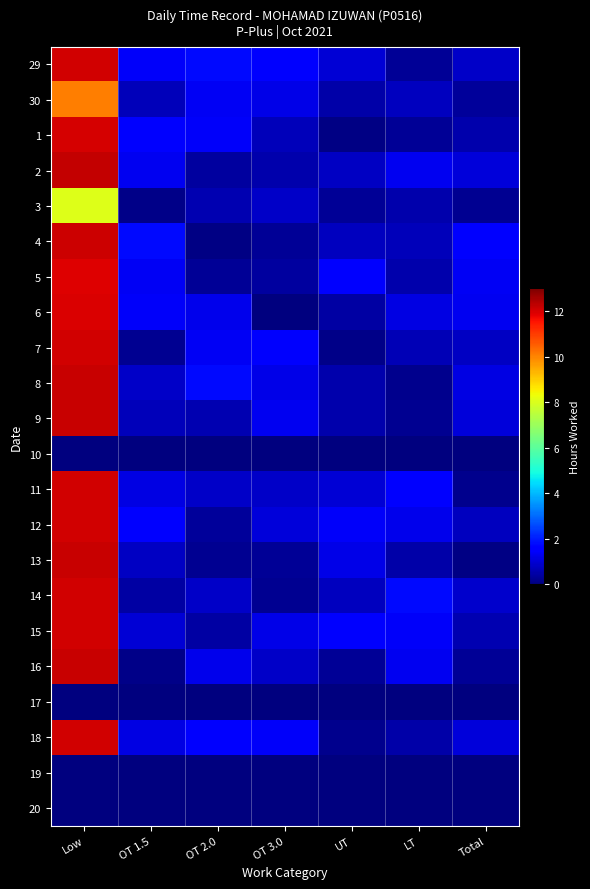

At how many categories does at least one series exceed 9?

1